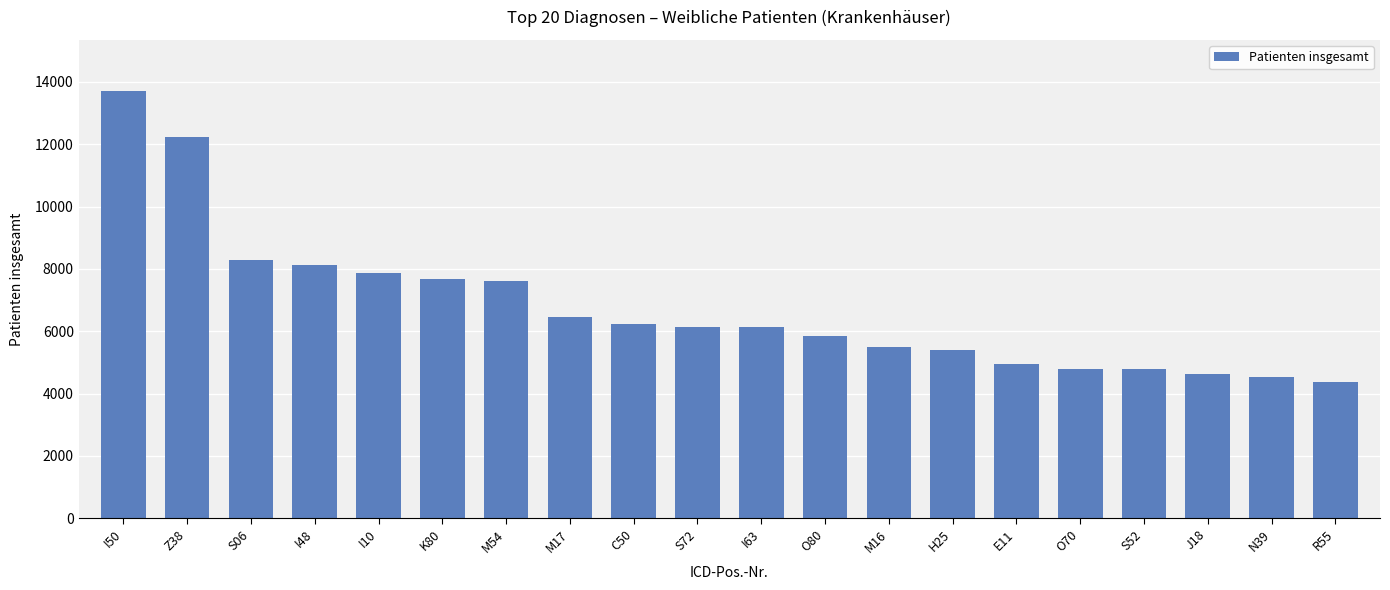

How many series are shown in this chart?

1